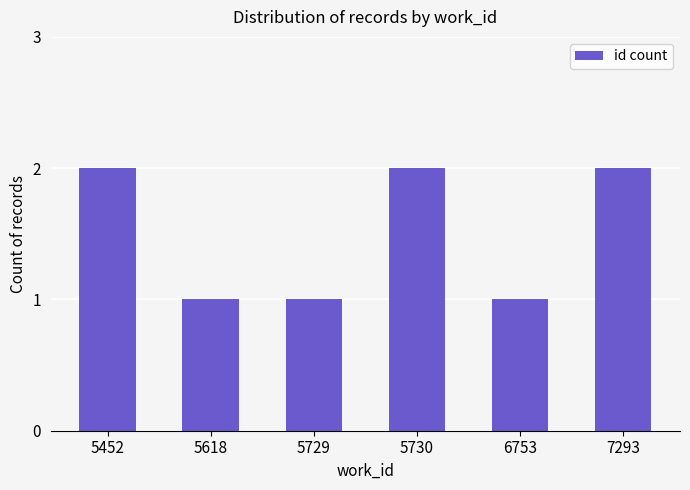

Reading left to right, what are all the values shown in this chart?

2	1	1	2	1	2